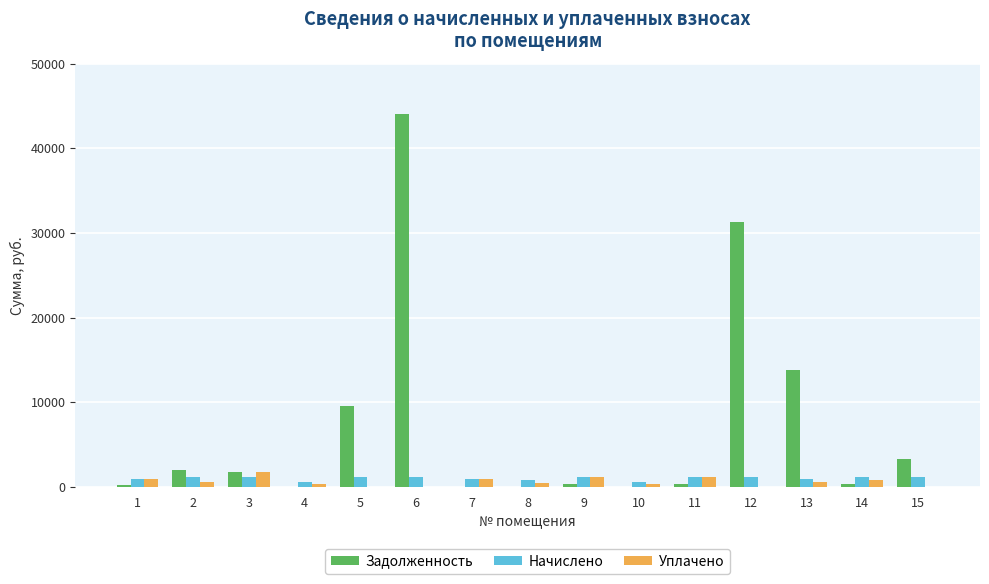

What is the greatest value displayed?

44085.7